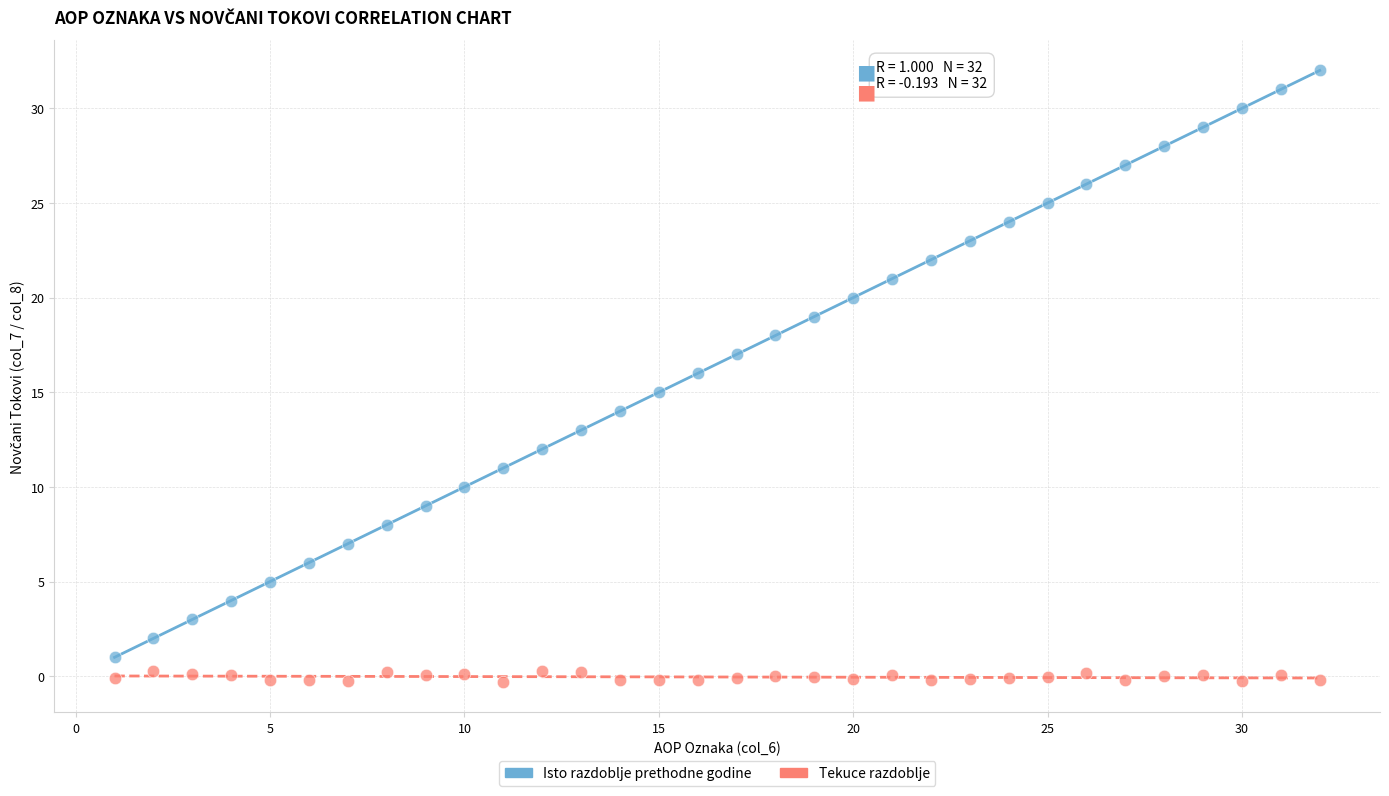

What are all the series names shown in the legend?

Isto razdoblje prethodne godine, Tekuce razdoblje